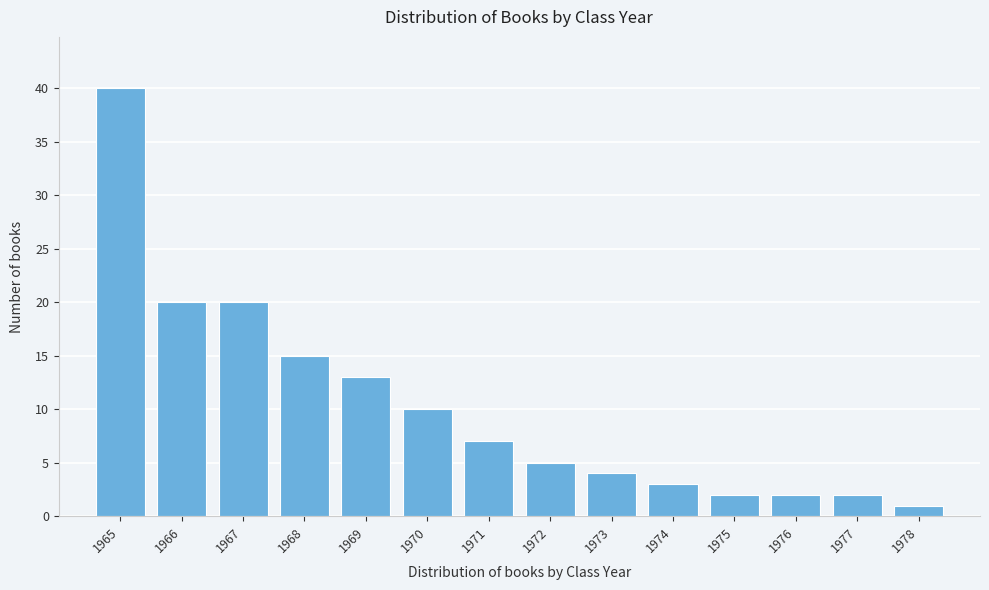

Reading left to right, transcribe all the data shown in this chart.

40	20	20	15	13	10	7	5	4	3	2	2	2	1